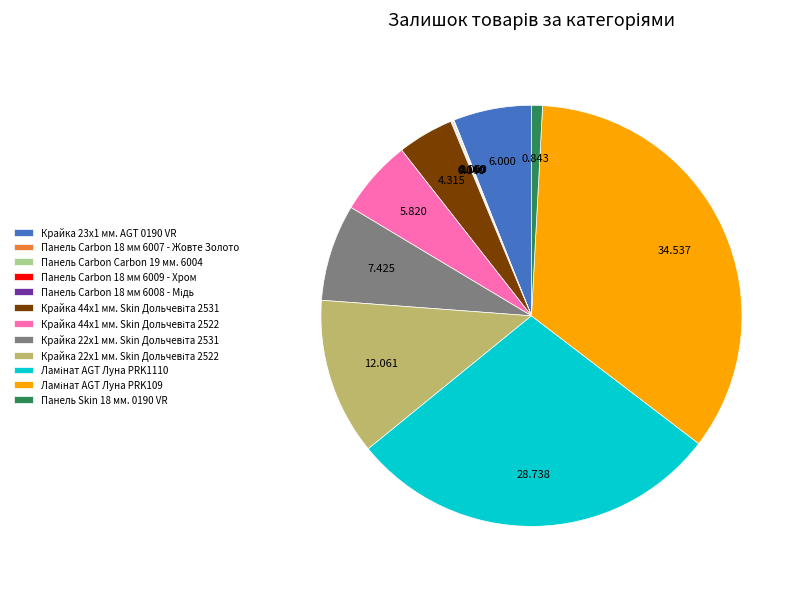

Is there a majority slice in this chart?

No